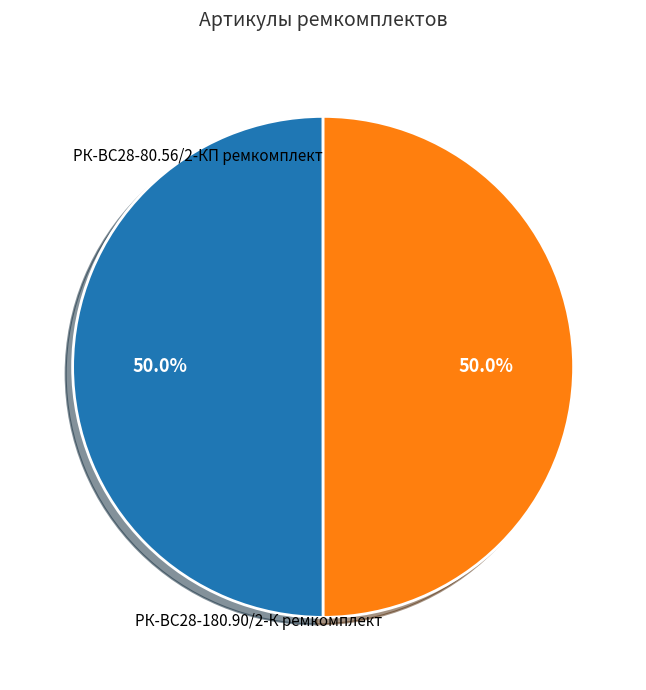

Count the number of slices in the pie.

2